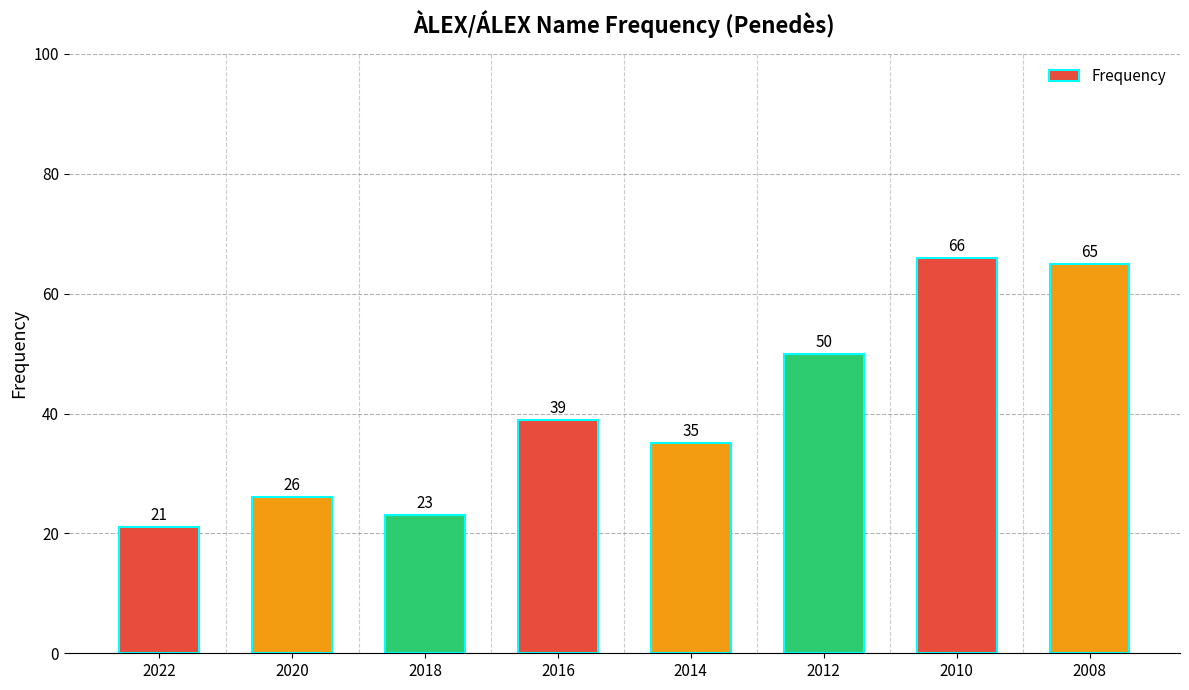

Is it true that the value at 2010 is 109?

False